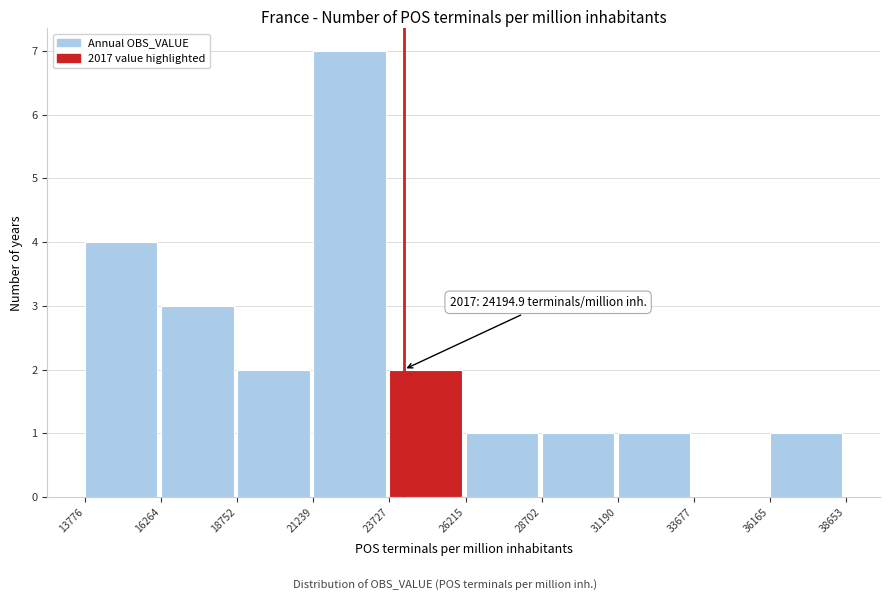

Which range on the x-axis has the tallest bar?

21239 to 23727